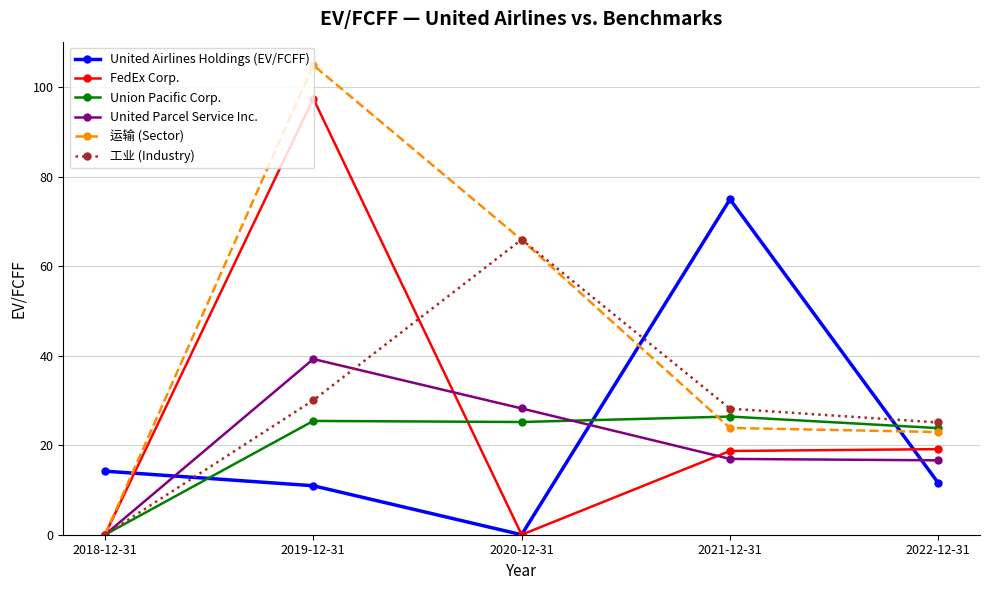

At which category does Union Pacific Corp. reach its first local valley?

2020-12-31